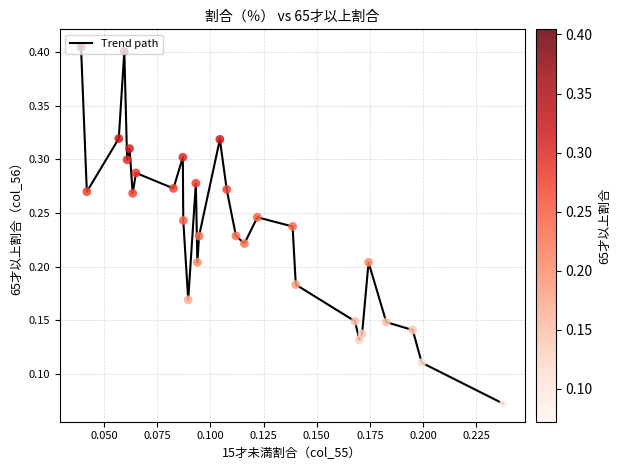

Does the chart have visible grid lines?

Yes